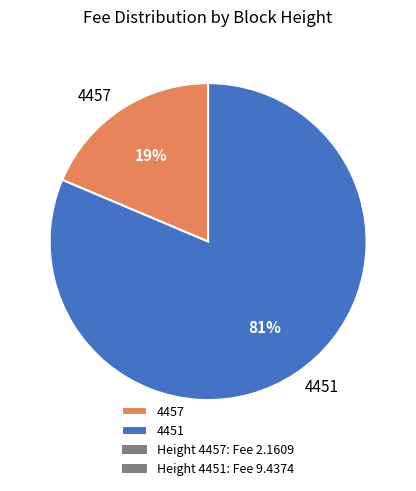

Is it true that 4451 is 81% of the pie?

True